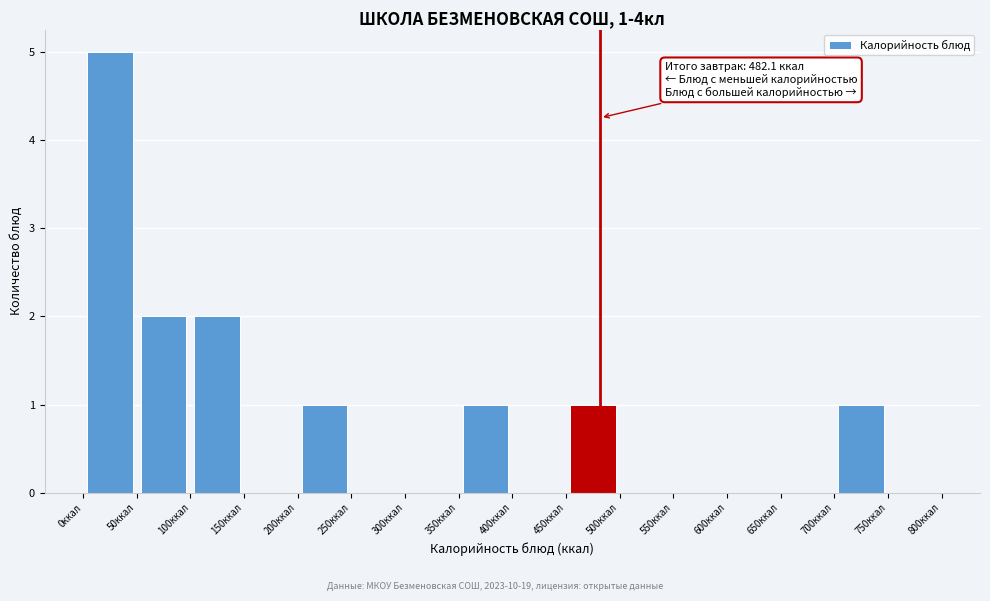

Over which range of the x-axis is the bar tallest?

0 to 50